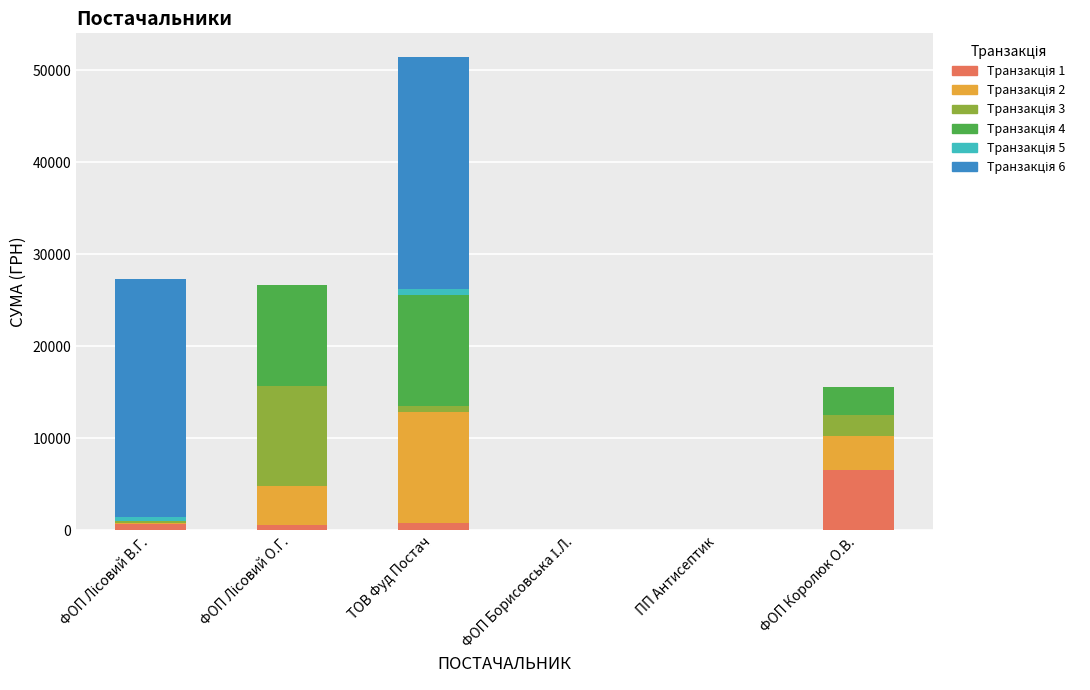

At which category is the sum across all series the highest?

ТОВ Фуд Постач